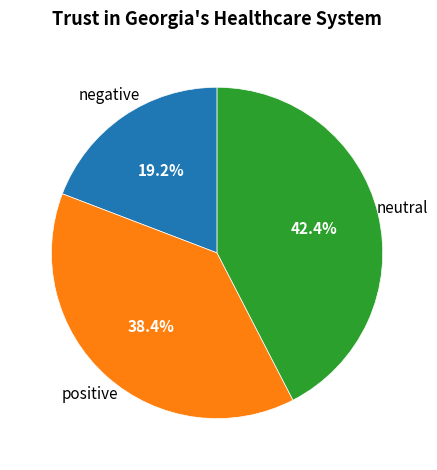

How many segments does this pie chart have?

3